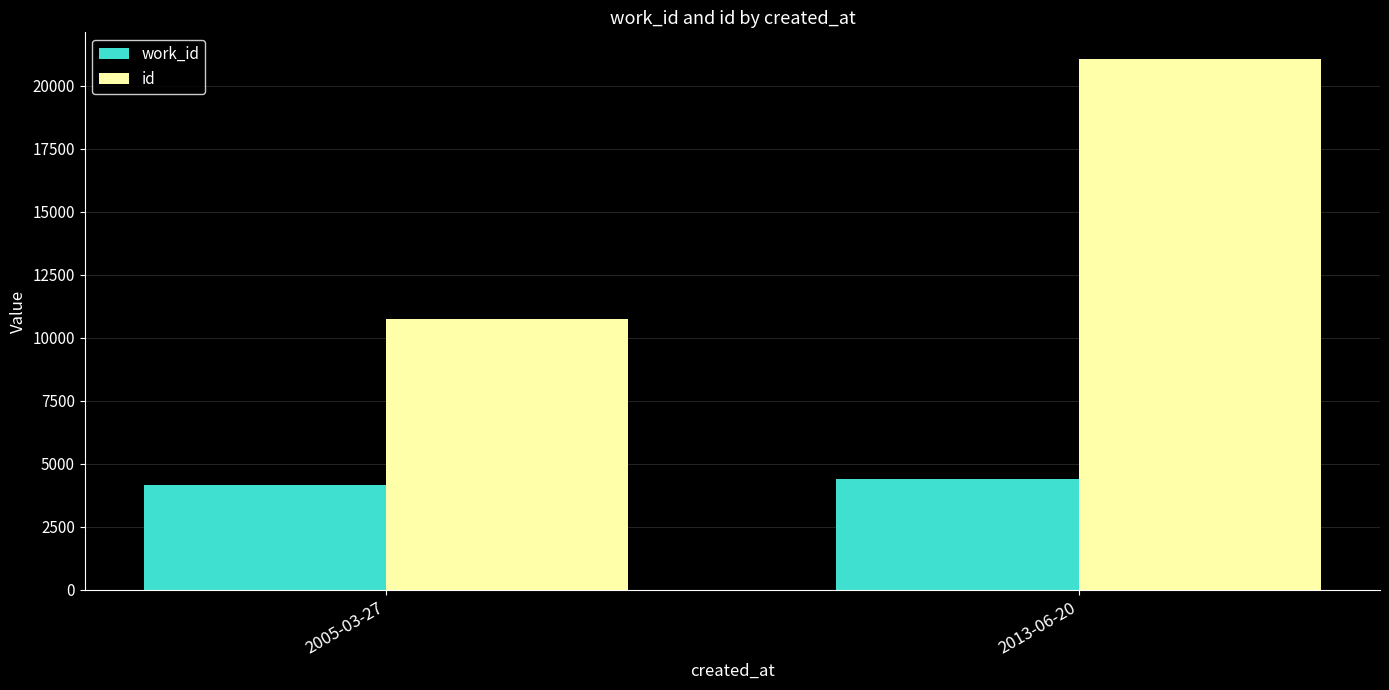

Reading left to right, transcribe all the data shown in this chart.

work_id: 4167	4393
id: 10763	21062